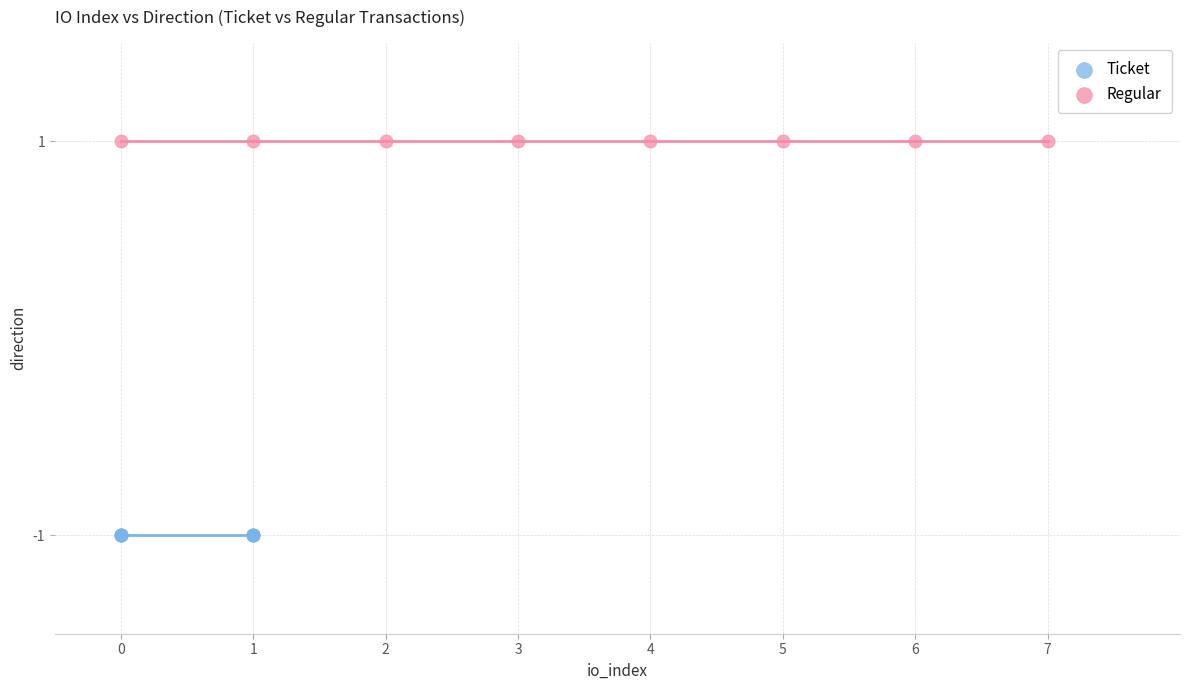

Which series contains the highest Y value?

Regular